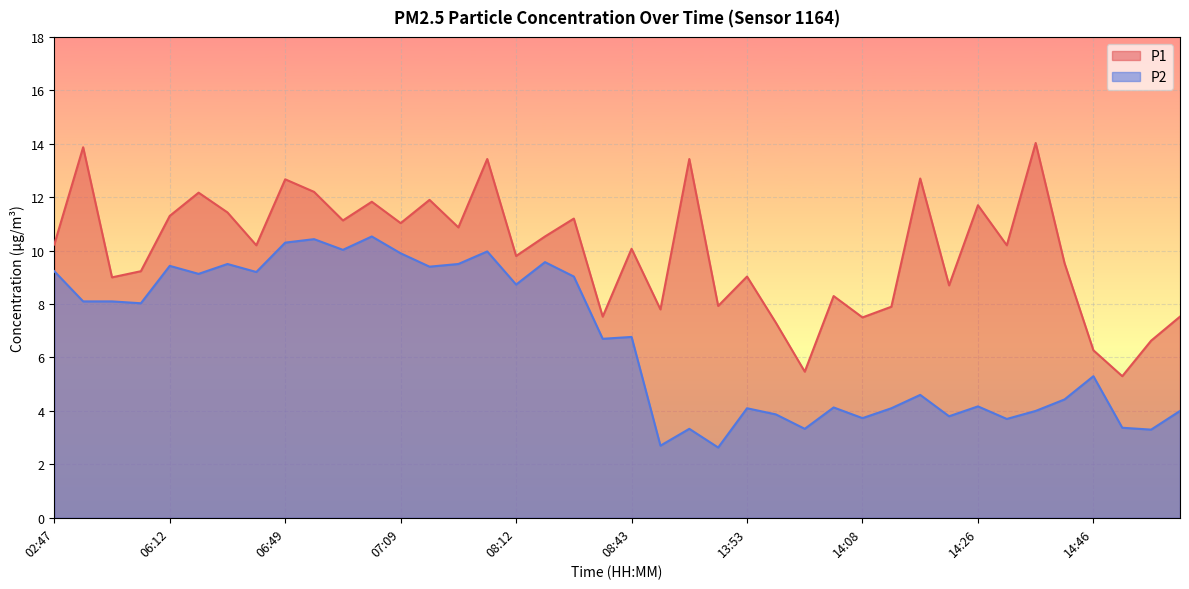

Which has a higher value, 08:12 or 14:41?

14:41